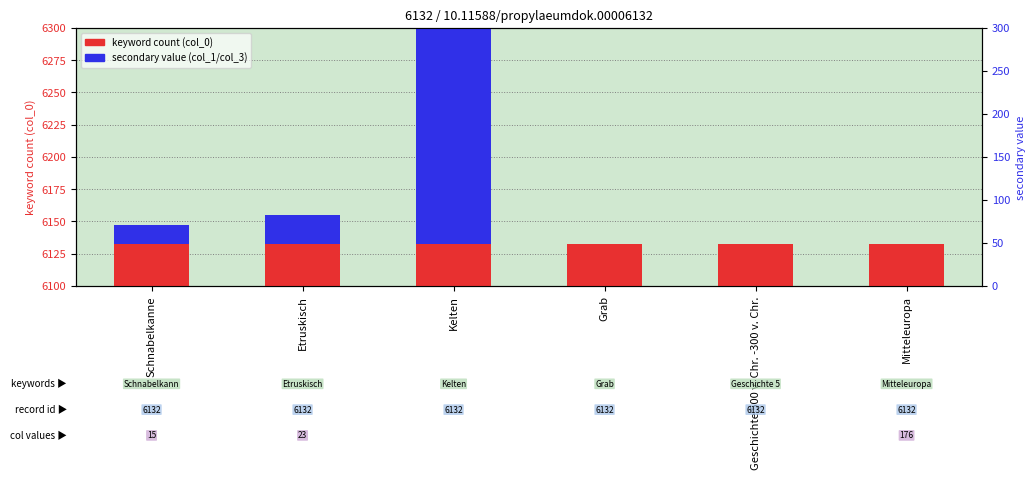

At which label is keyword count closest to 6132?

Schnabelkanne